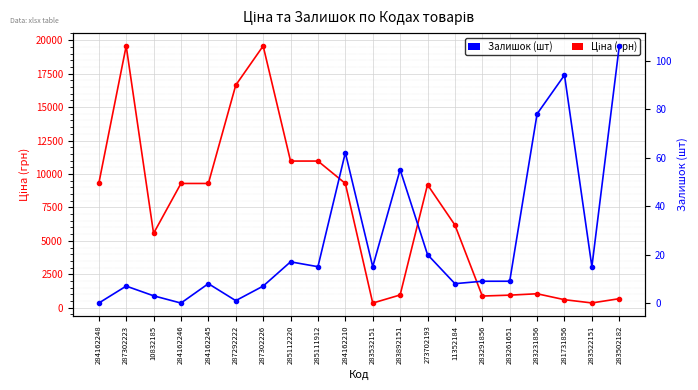

Rank the categories by Ціна (грн) value from lowest to highest.

283532151, 283522151, 281731856, 283502182, 283291856, 283261651, 283892151, 283231856, 10832185, 11352184, 273702193, 284162248, 284162246, 284162245, 284162210, 285112220, 285111912, 287292222, 287302223, 287302226